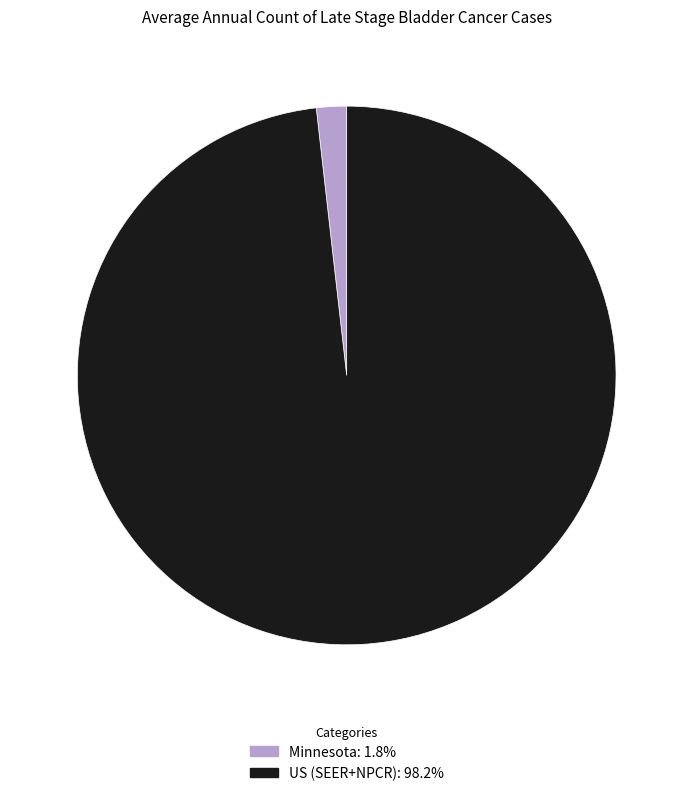

Is the sum of Minnesota and US (SEER+NPCR) greater than half?

Yes